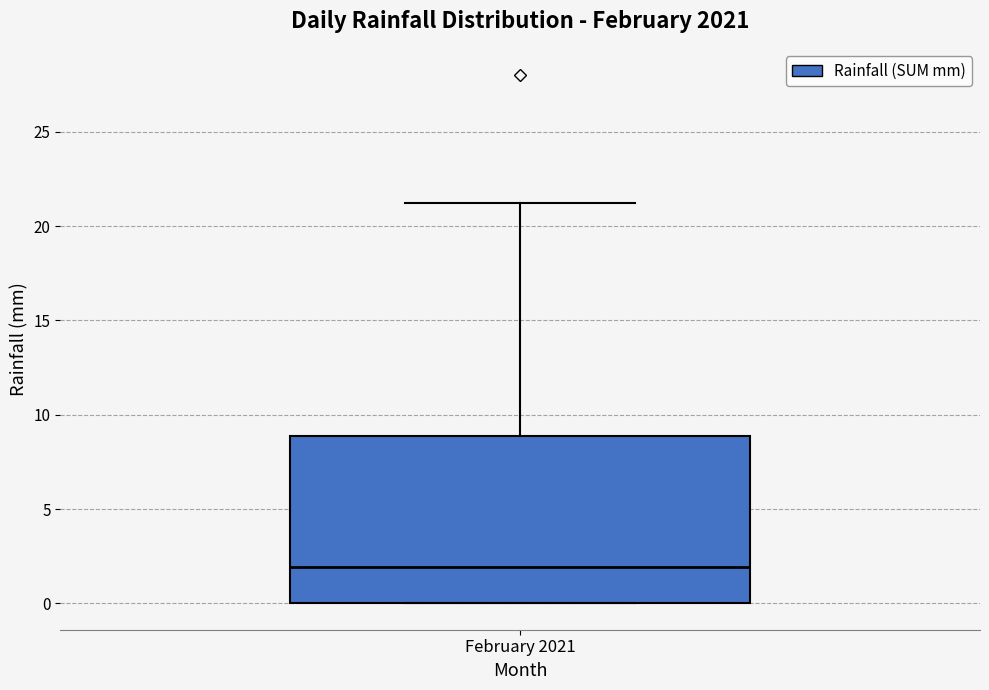

Where does the median line of the box for February 2021 sit on the y-axis? The values are not printed on the chart, so give them approximately, as read against the axis.

2